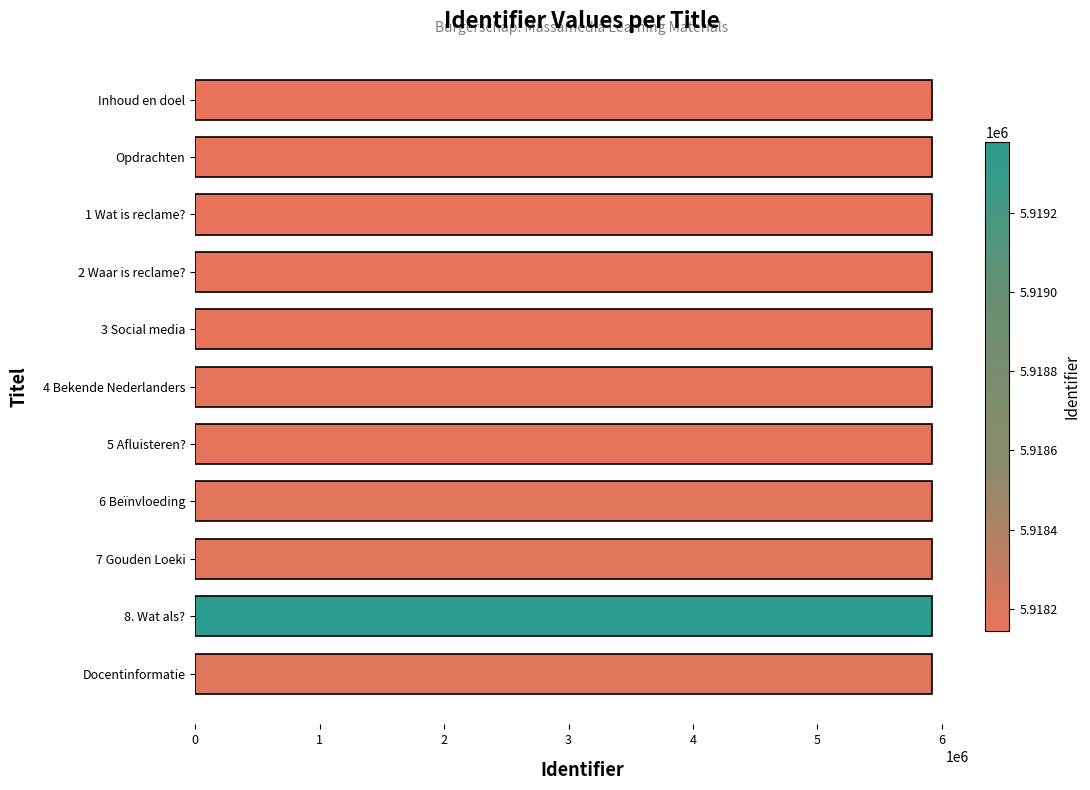

What is the greatest value displayed?

5919378